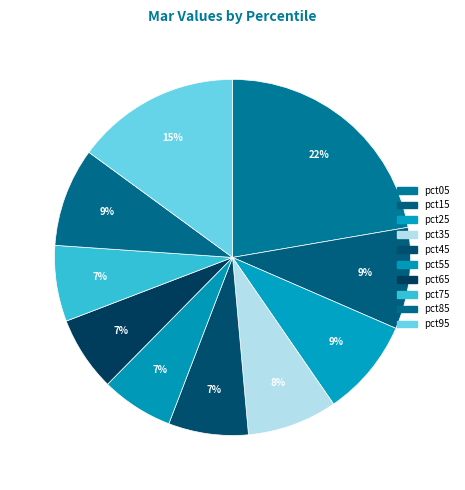

Is the sum of pct75 and pct65 greater than half?

No